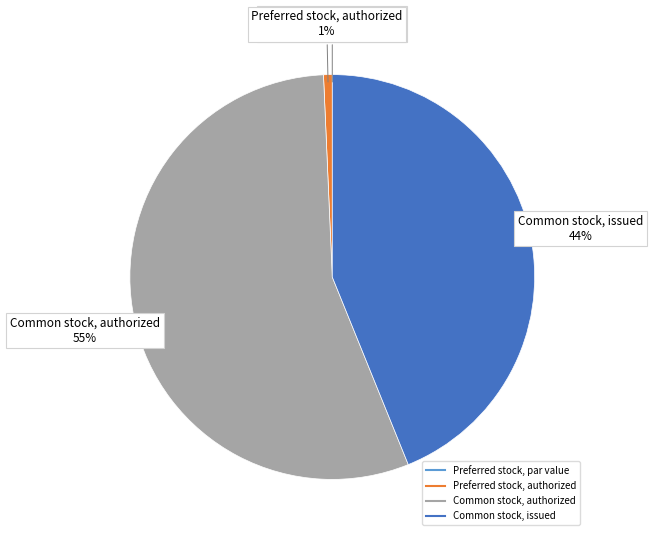

Which category has the biggest portion of the pie?

Common stock, authorized